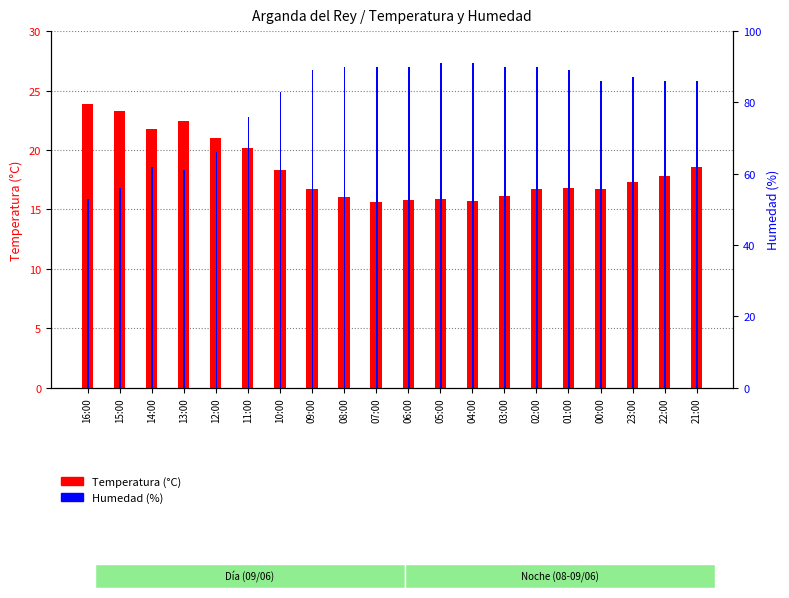

Which series has the widest spread of values?

Humedad (%)